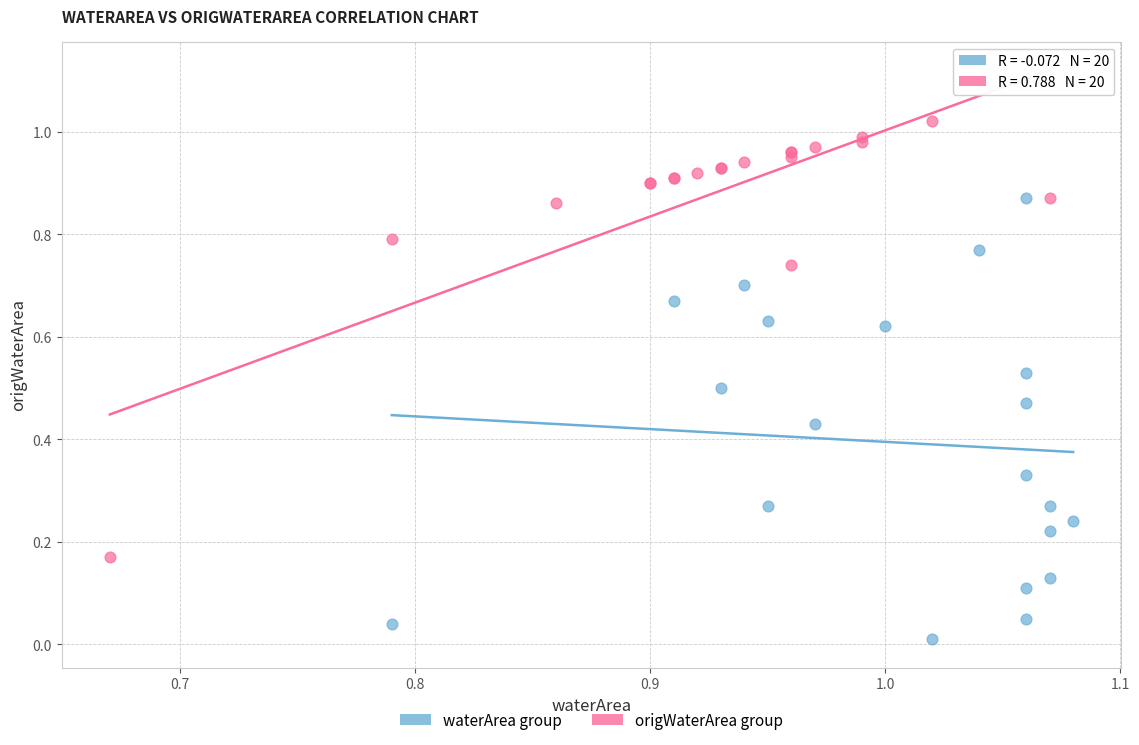

Which series contains the lowest Y value?

waterArea group